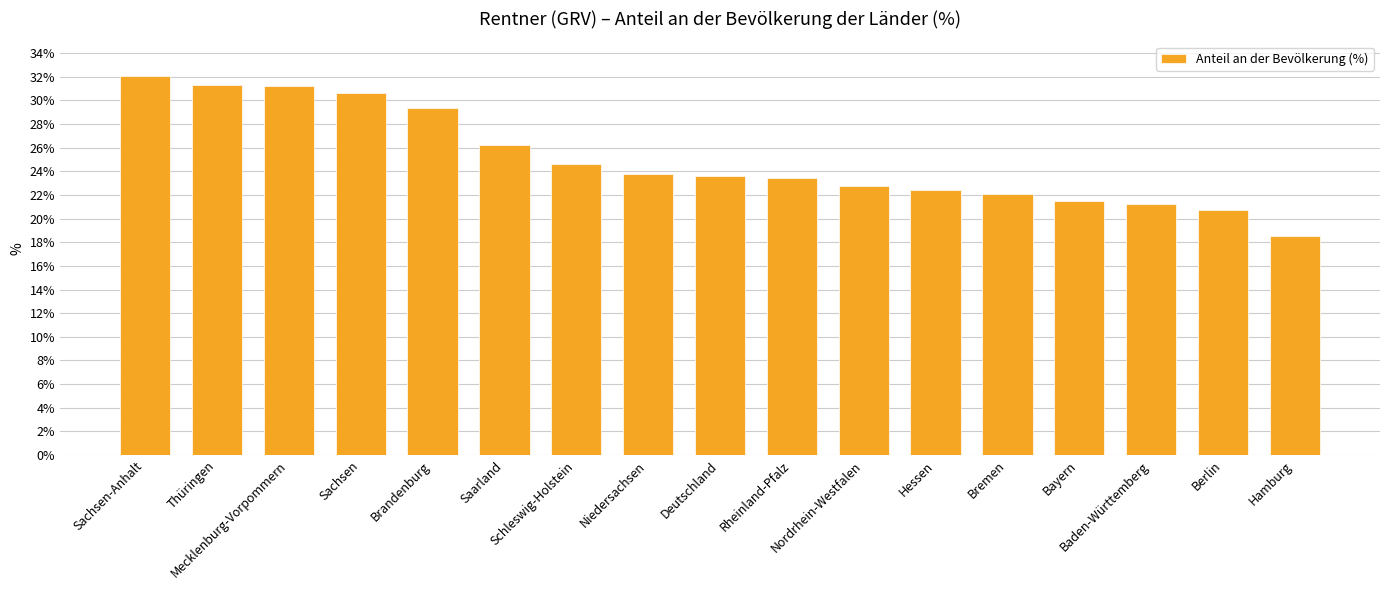

What is the label of the 15th bar from the right?

Mecklenburg-Vorpommern